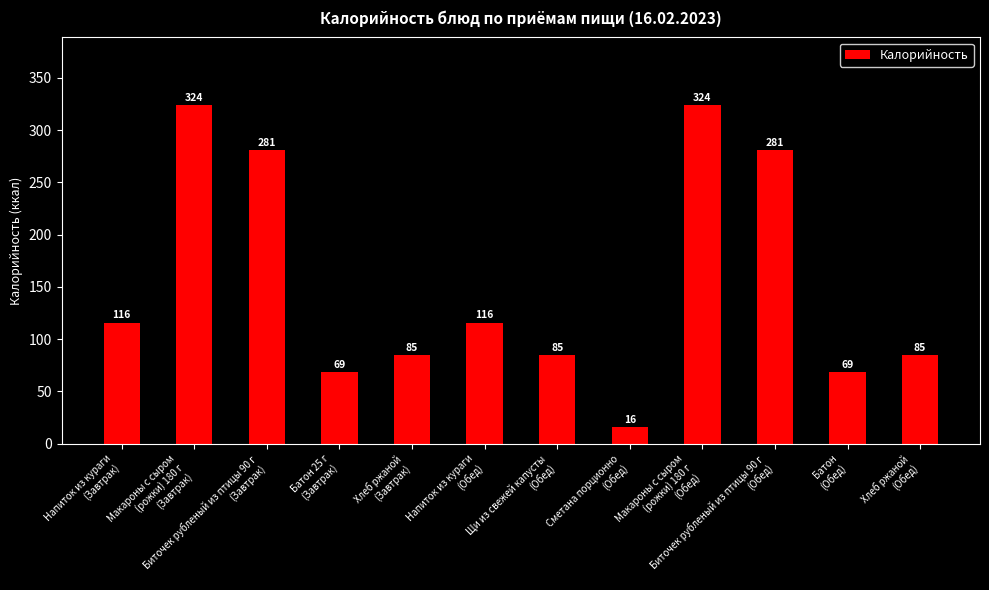

What is the ratio of the value at Батон 25 г
(Завтрак) to the value at Биточек рубленый из птицы 90 г
(Завтрак)?

0.2